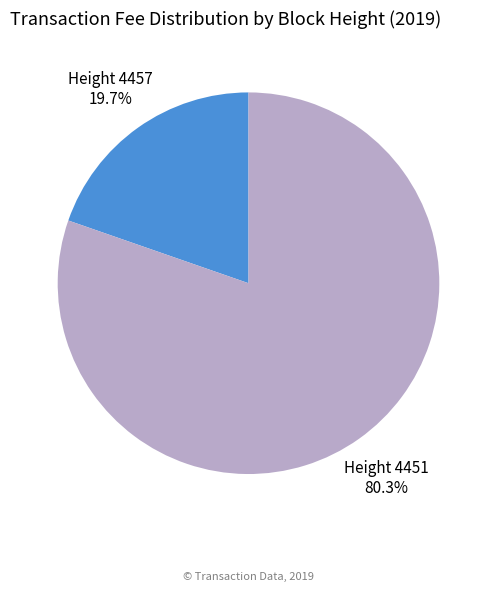

Which slice is the smallest?

Height 4457